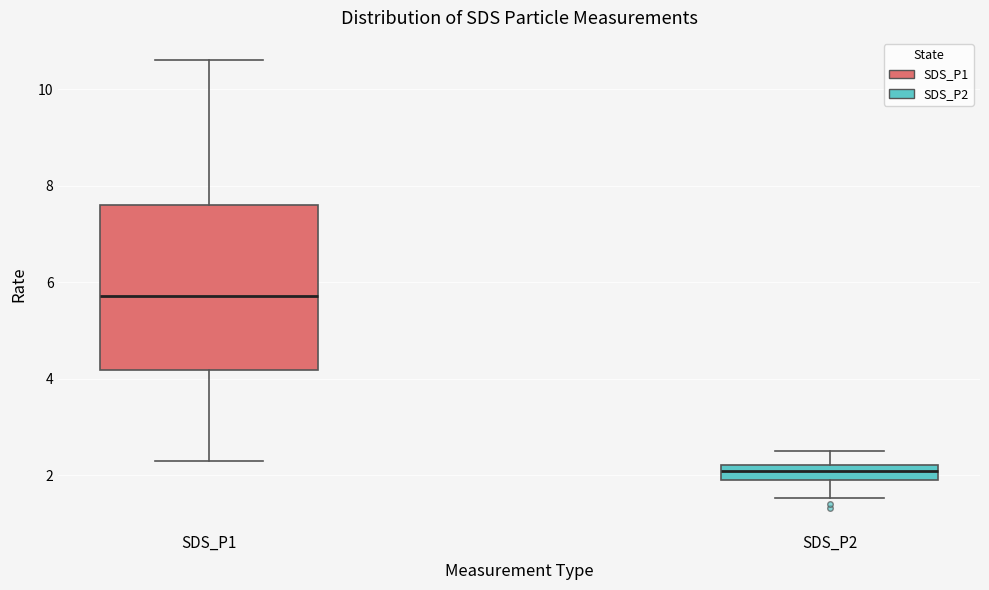

Which box has the lowest median line?

SDS_P2